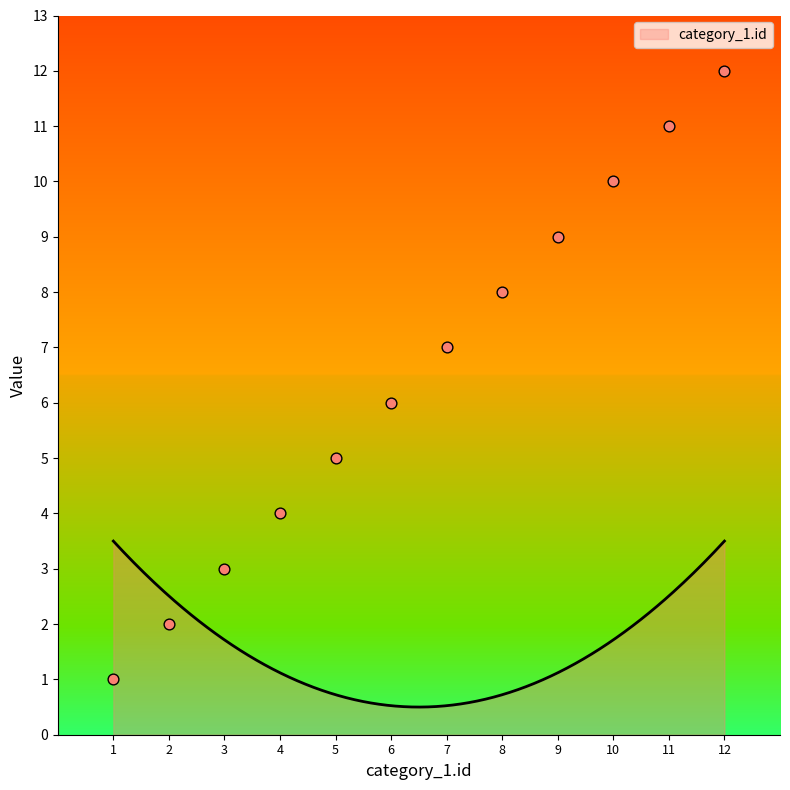

Which has a higher value, 3 or 4?

4